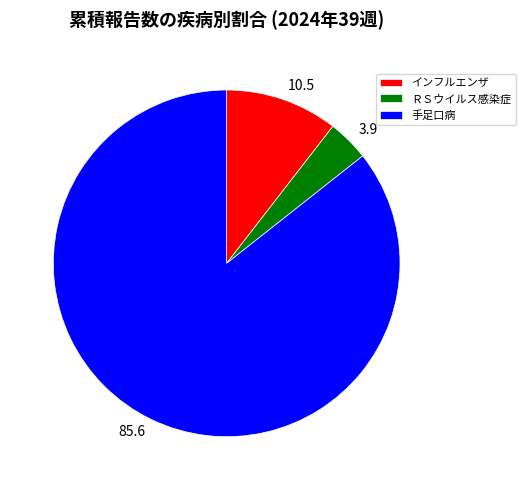

Does 手足口病 account for over 50% of the chart?

Yes